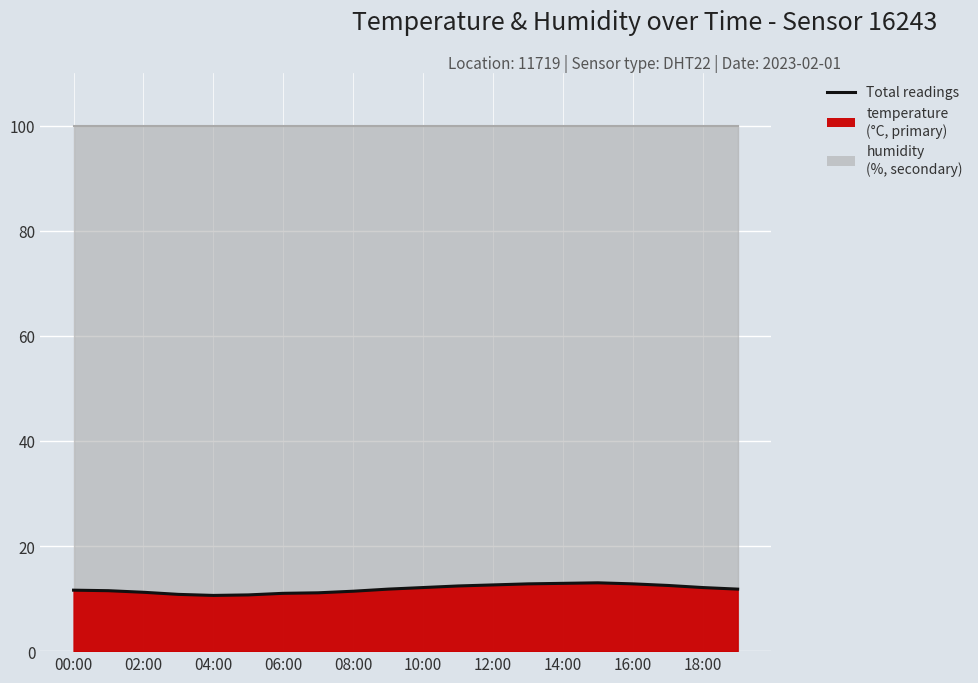

List the labels in order of value, largest first.

15:00, 14:00, 13:00, 16:00, 12:00, 17:00, 11:00, 10:00, 18:00, 09:00, 19:00, 00:00, 01:00, 08:00, 02:00, 07:00, 06:00, 03:00, 05:00, 04:00